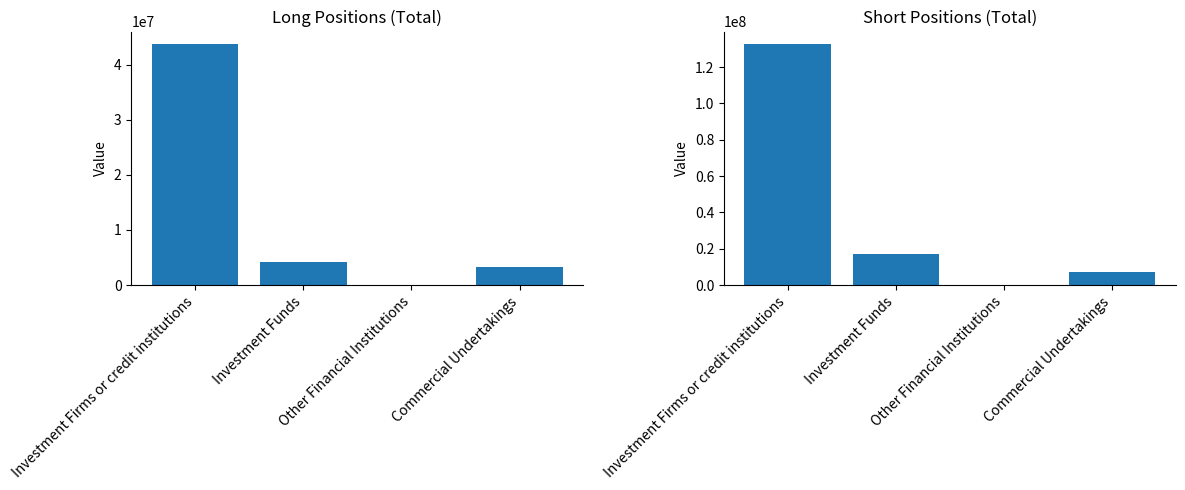

Which series changed the most between Investment Firms or credit institutions and Other Financial Institutions?

Short Positions (Total)